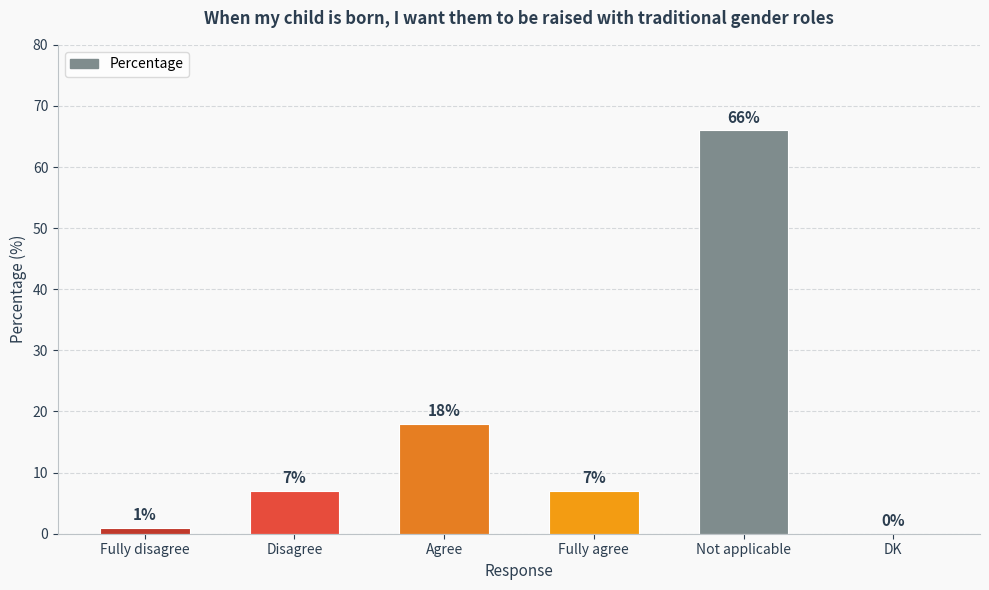

Is it true that the value at DK is 0?

True